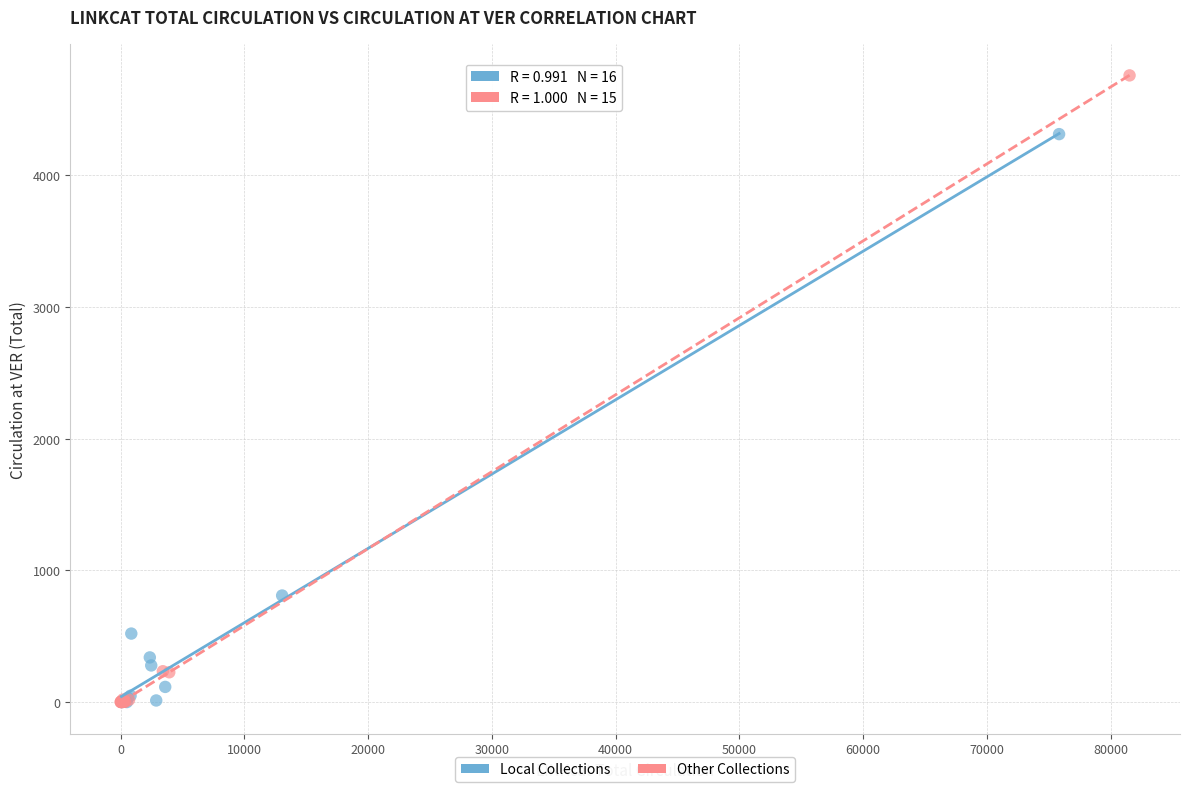

What are all the series names shown in the legend?

Local Collections, Other Collections